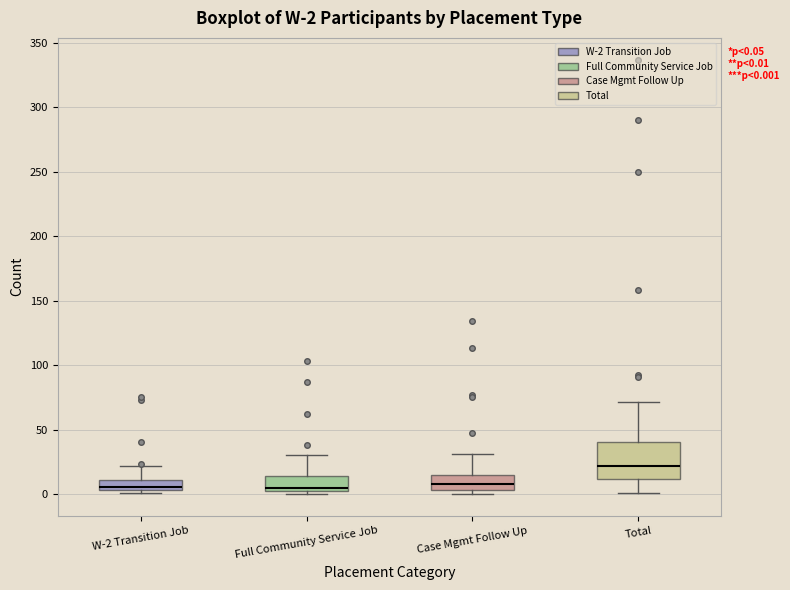

Which box is the tallest, from its lower edge to its upper edge?

Total